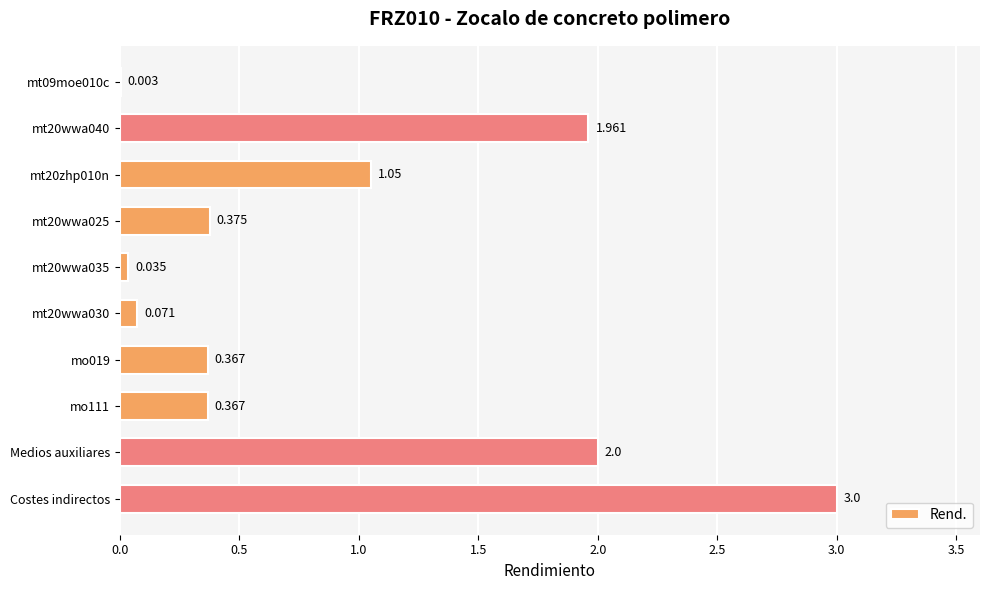

Count the number of categories in the chart.

10